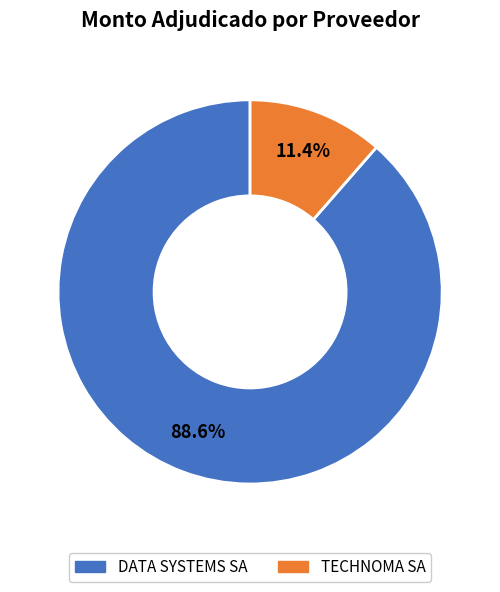

Does TECHNOMA SA represent more than half of the total?

No